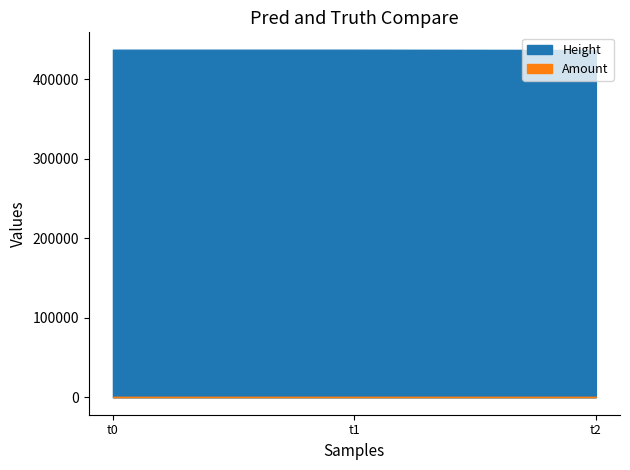

What is the minimum value for Height?

436692